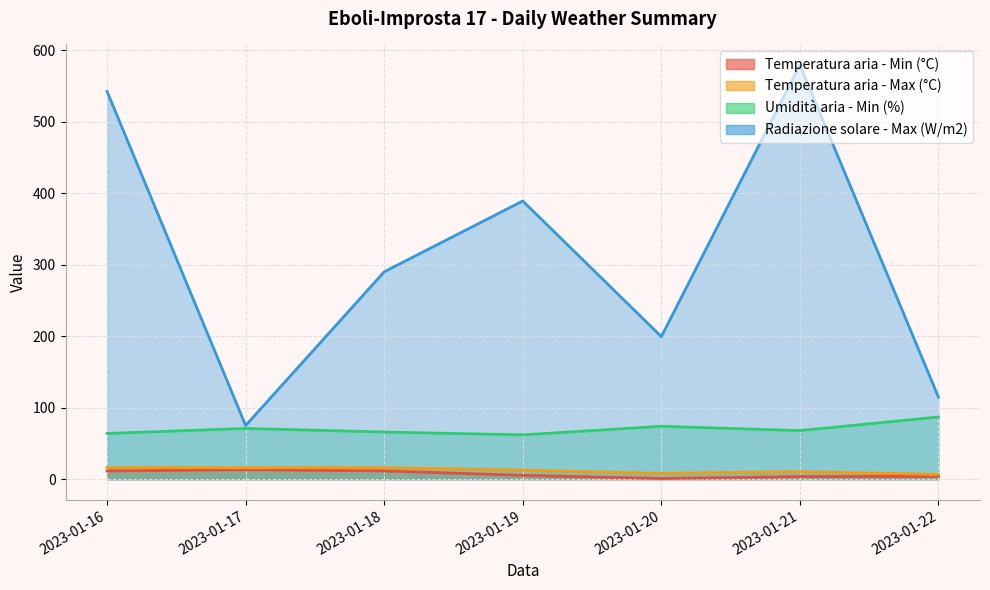

True or false: Temperatura aria - Min (°C) and Radiazione solare - Max (W/m2) cross at least once.

False